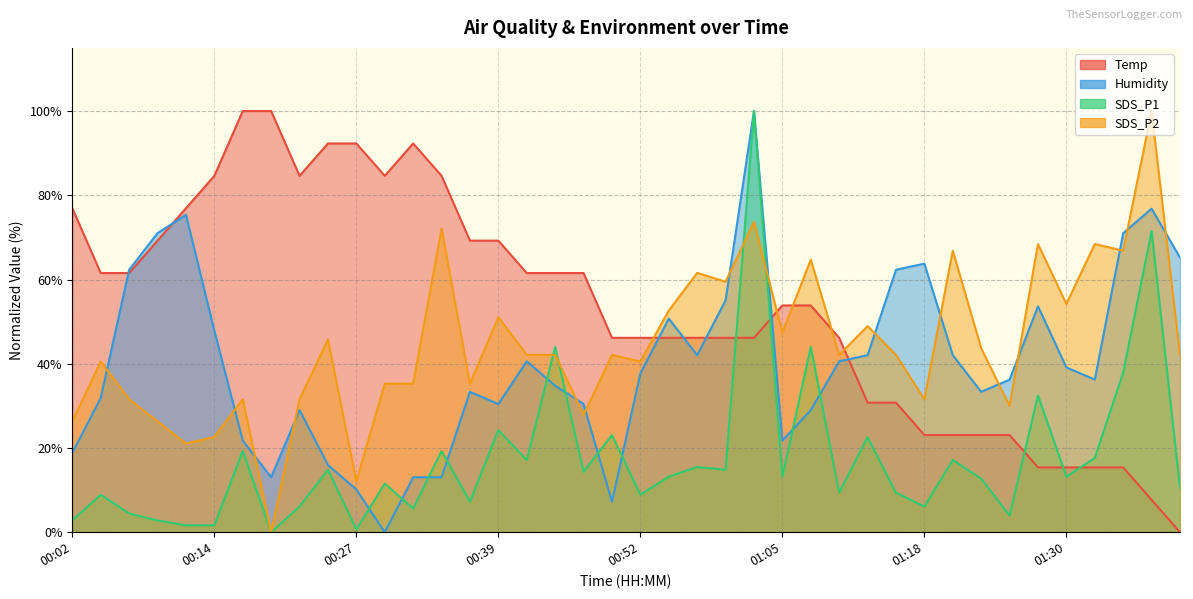

Which series has the largest range (max minus min)?

Temp